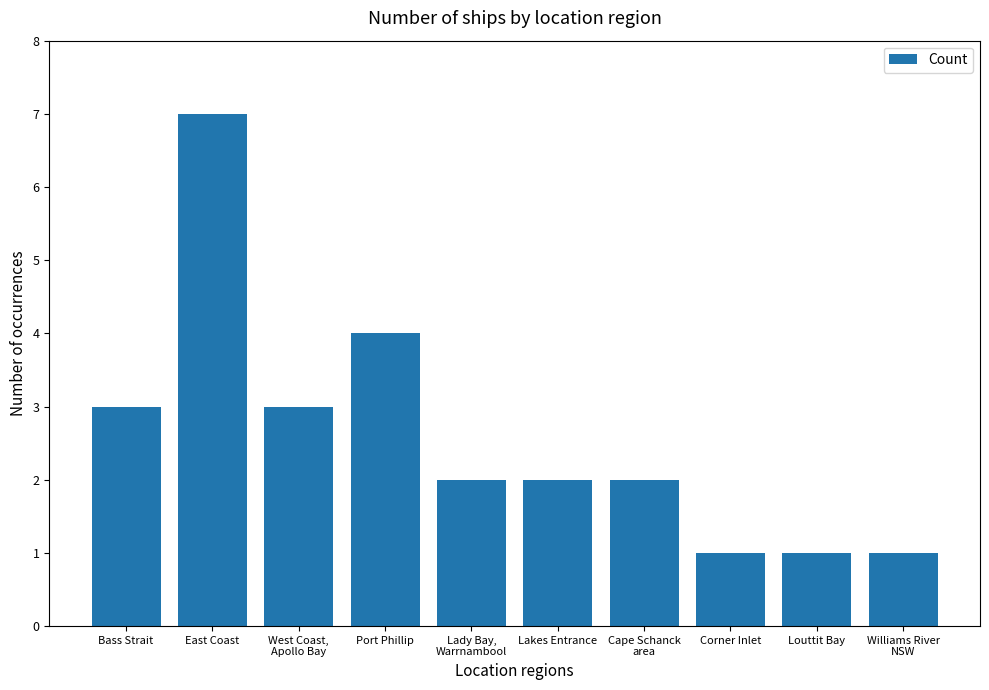

Does the chart contain stacked bars?

No